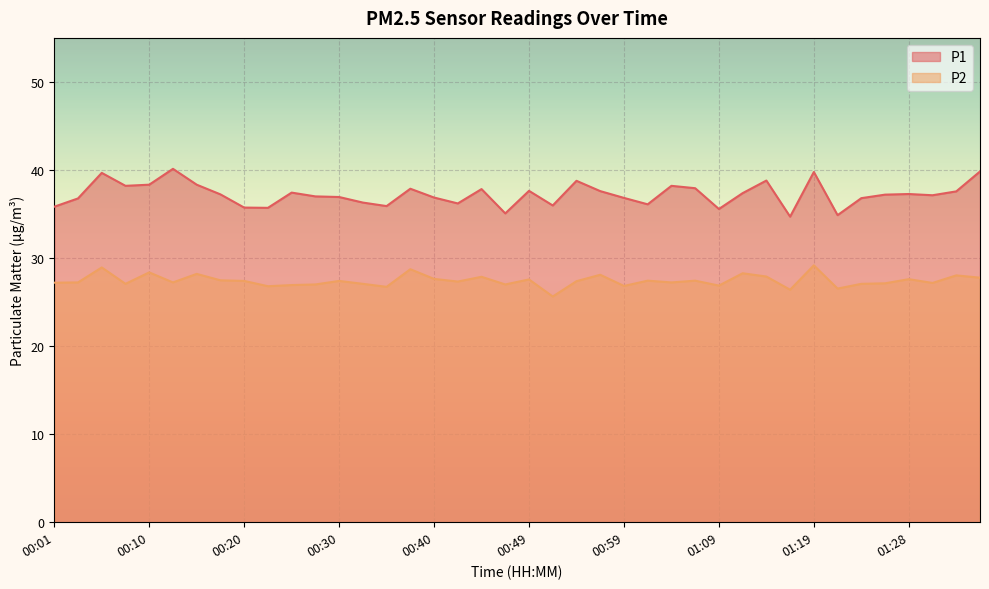

What is the greatest value displayed?

40.1